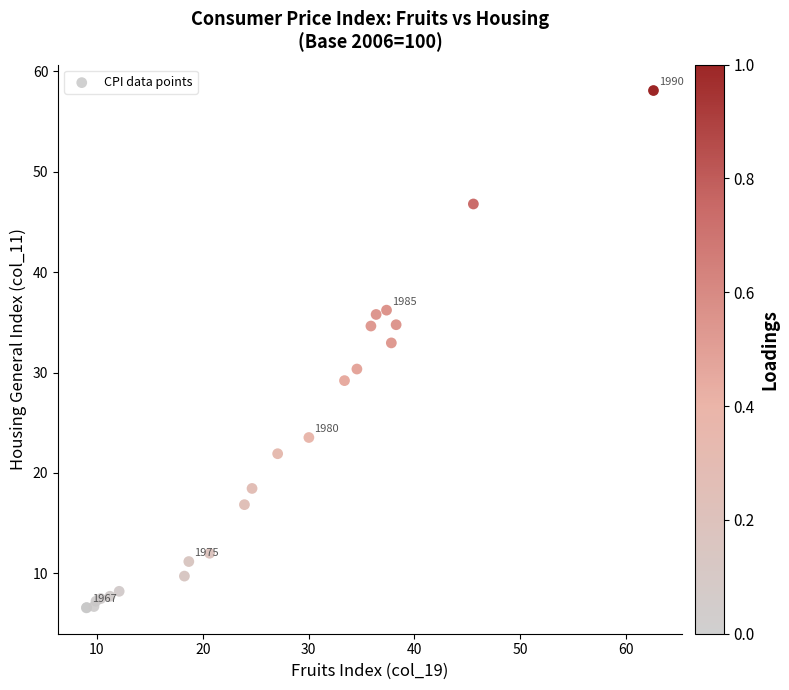

What Y value in the scatter plot is closest to 32?

33.0